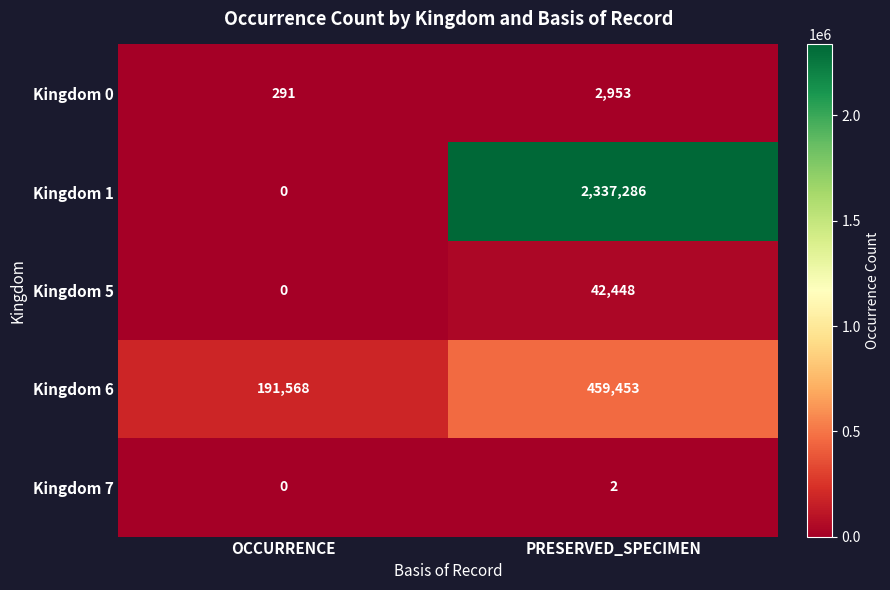

Rank the series at PRESERVED_SPECIMEN from highest to lowest value.

Kingdom 1, Kingdom 6, Kingdom 5, Kingdom 0, Kingdom 7